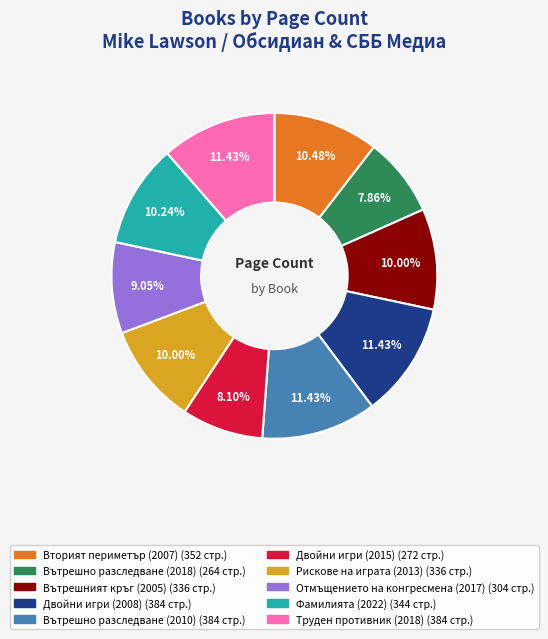

Combined, do Двойни игри (2008) and Труден противник (2018) account for over 50%?

No